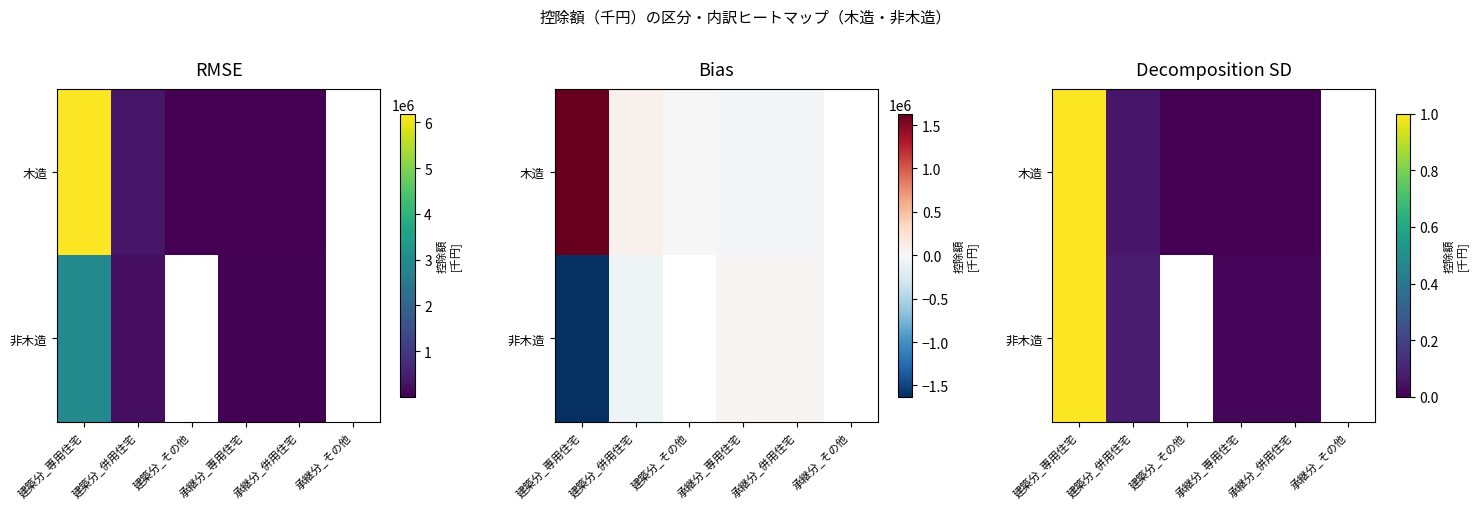

List the series in order of their overall mean, highest first.

木造, 非木造